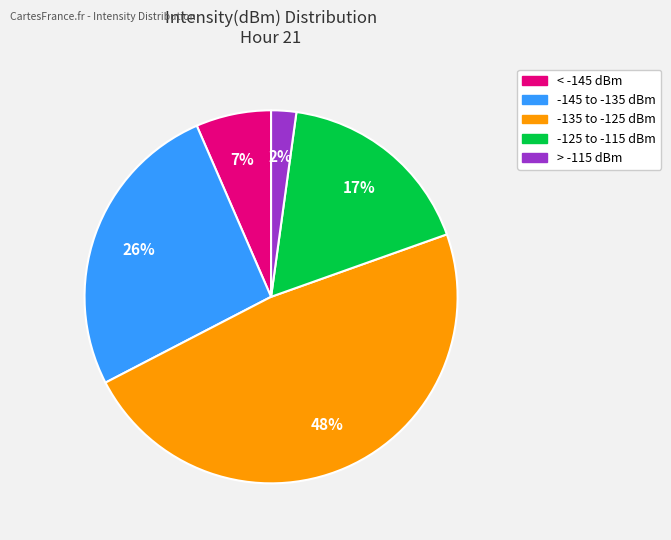

To the nearest percent, what is the difference between the largest and smallest slice percentages?

46%